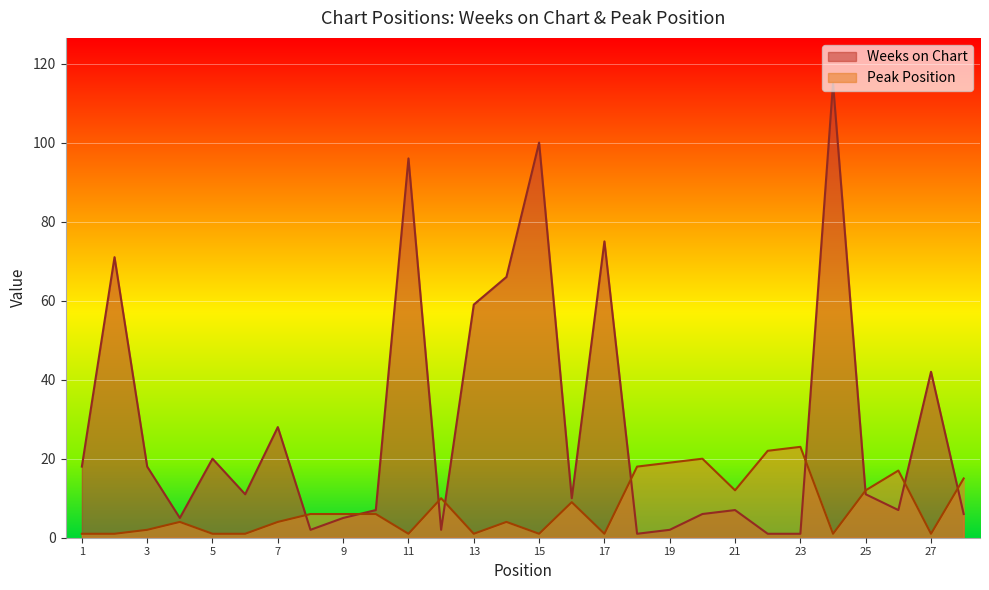

Is the value of Weeks on Chart at 24 greater than the value of Peak Position at 4?

Yes